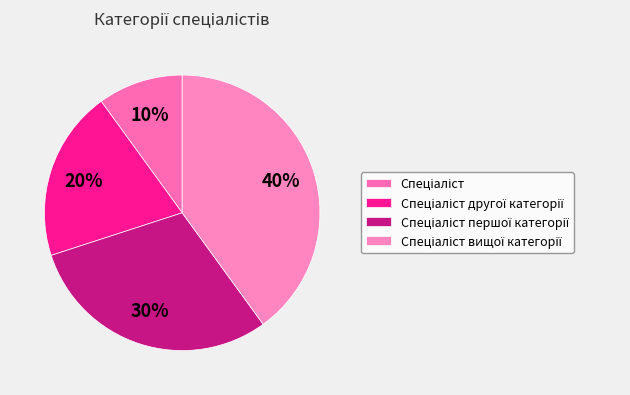

The Спеціаліст першої категорії slice represents 19% of the pie. True or false?

False